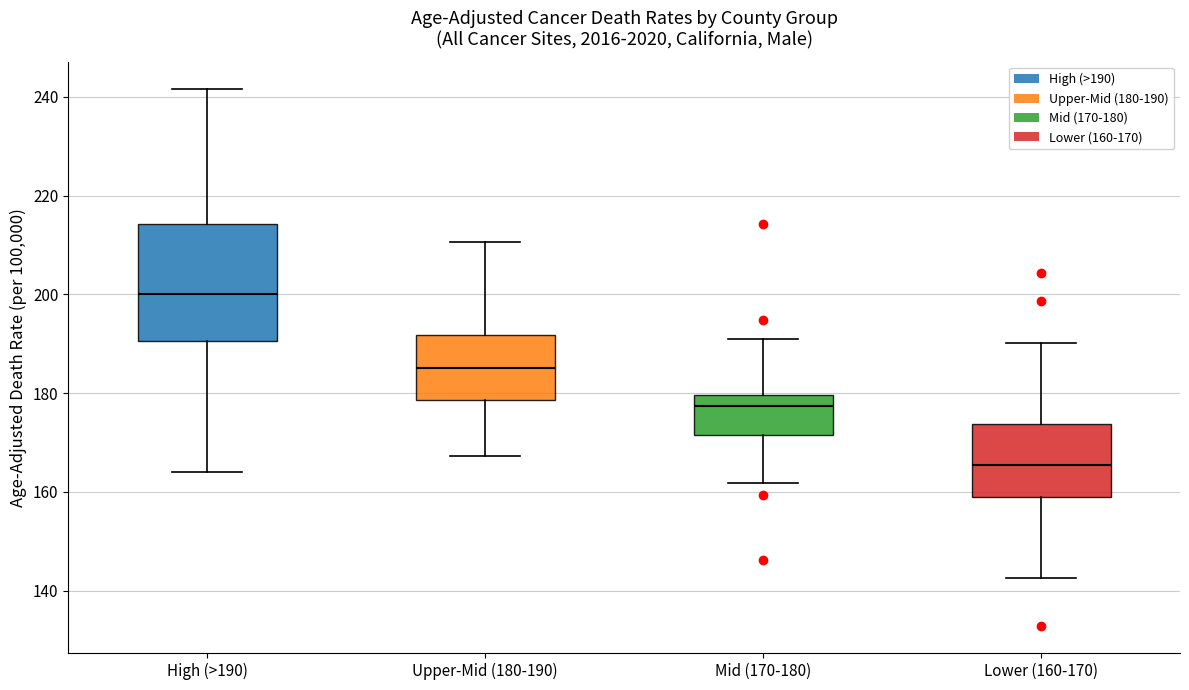

Where does the lower whisker of the box for Mid (170-180) end on the y-axis? The values are not printed on the chart, so give them approximately, as read against the axis.

162